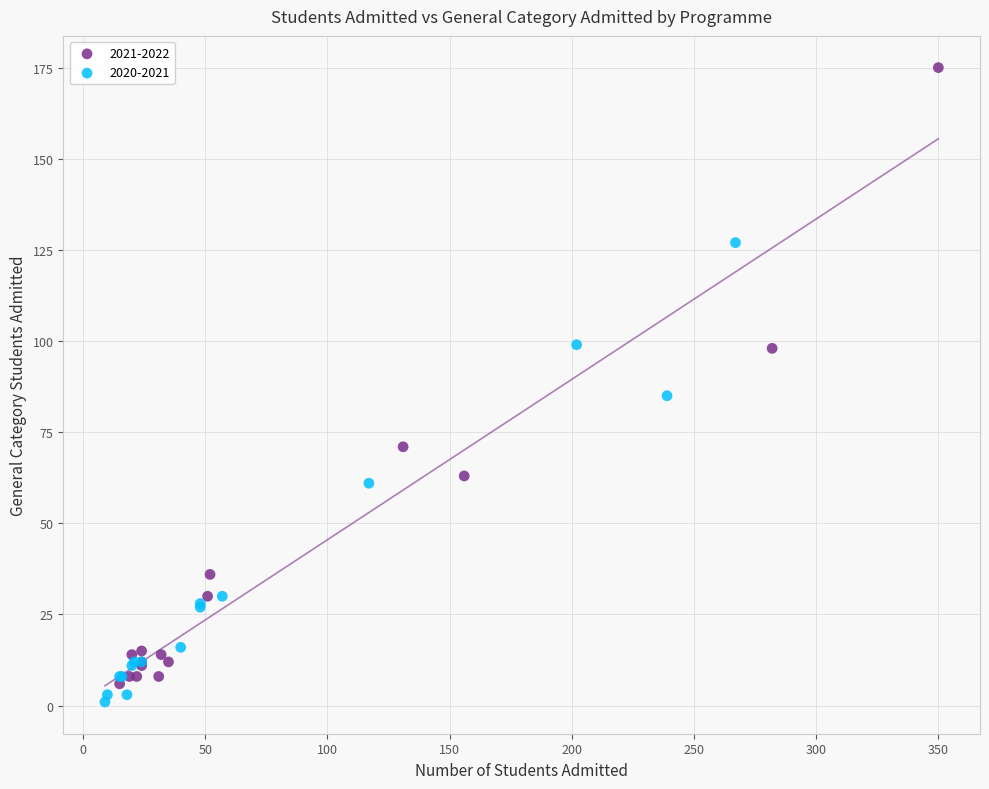

Which series reaches the maximum Y coordinate?

2021-2022